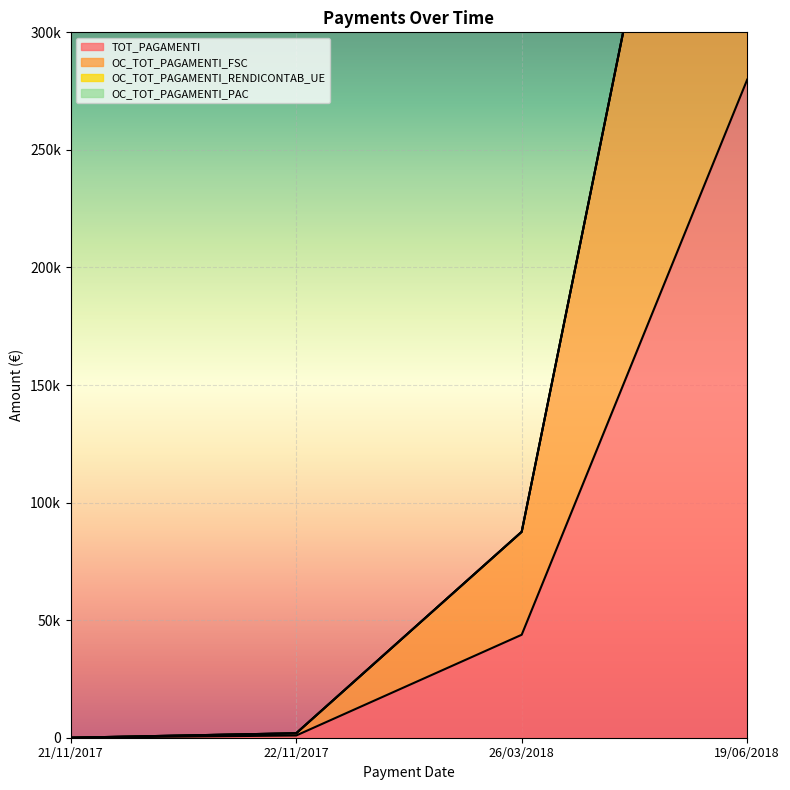

Reading right to left, what are all the values shown in this chart?

TOT_PAGAMENTI: 279880.8	43789.3	949.9	0.0
OC_TOT_PAGAMENTI_FSC: 559761.6	87578.6	1899.8	0.0